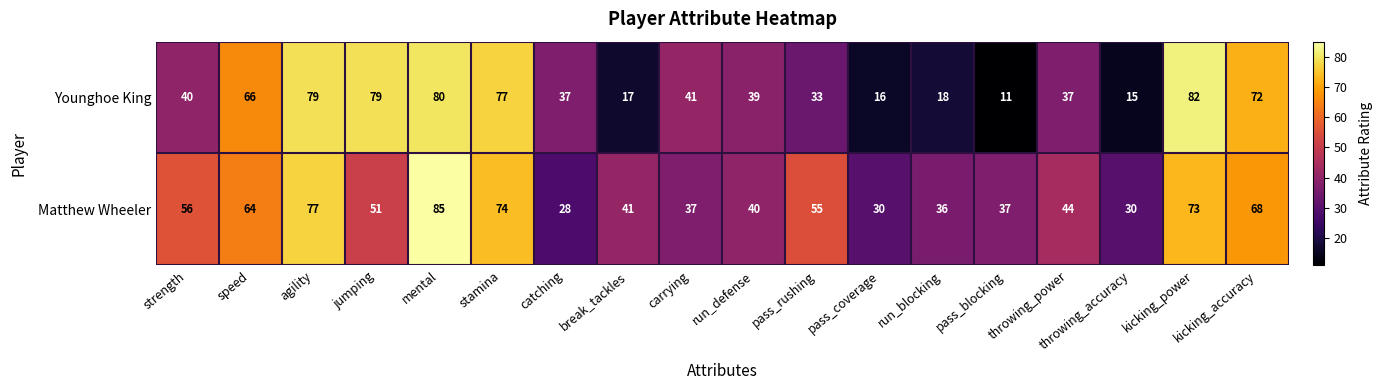

Rank the series by their average value, from highest to lowest.

Matthew Wheeler, Younghoe King